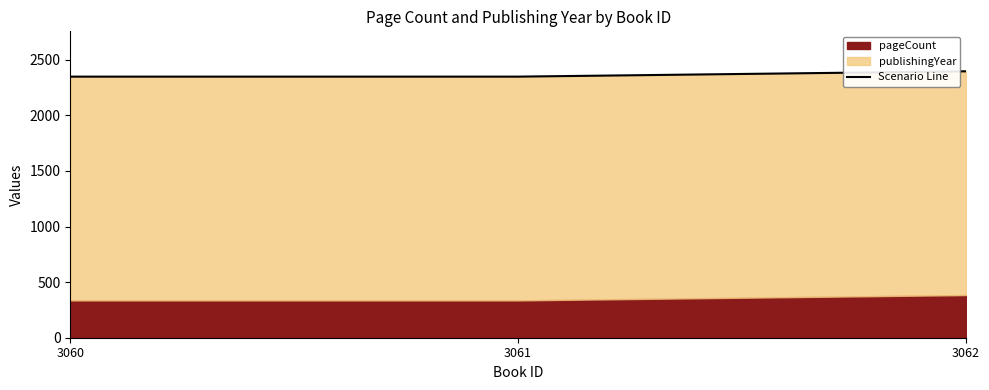

The value at 3062 is 2397. True or false?

True